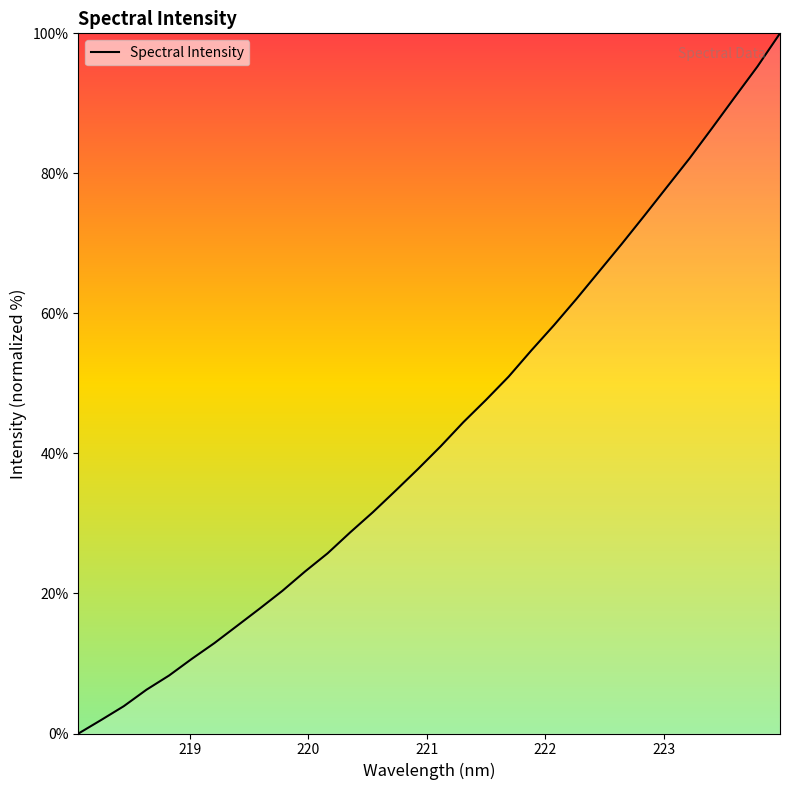

What is the difference between the maximum and minimum values?

100.0